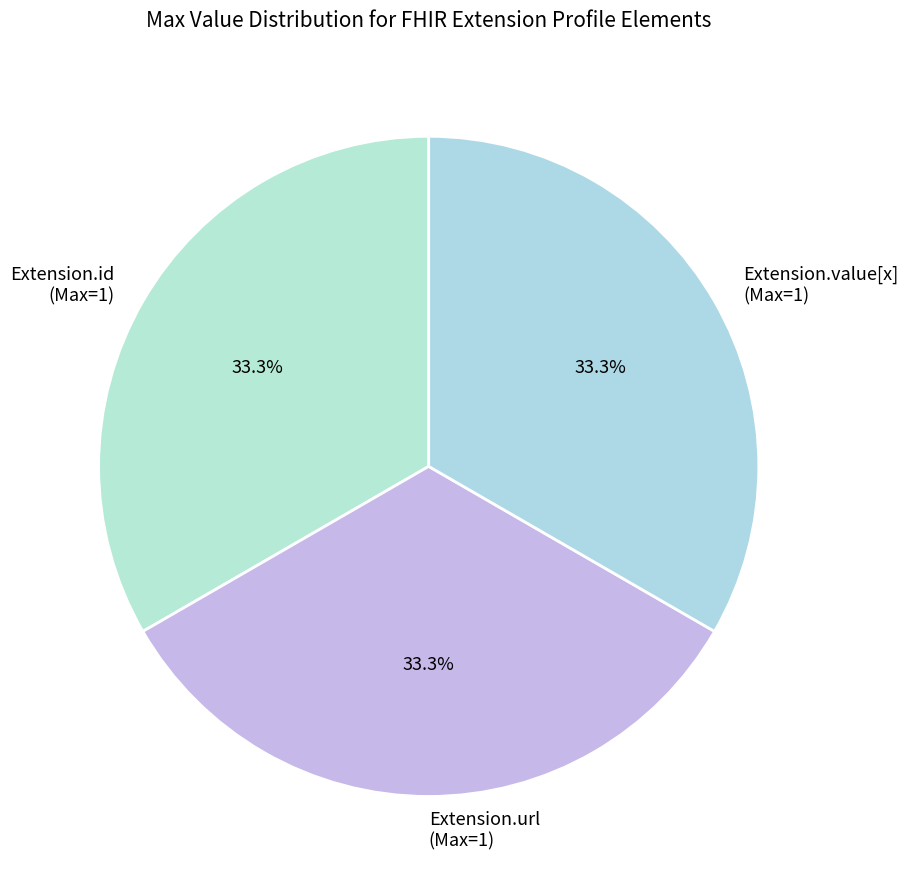

Do Extension.value[x] (Max=1) and Extension.url (Max=1) together represent more than half of the pie?

Yes